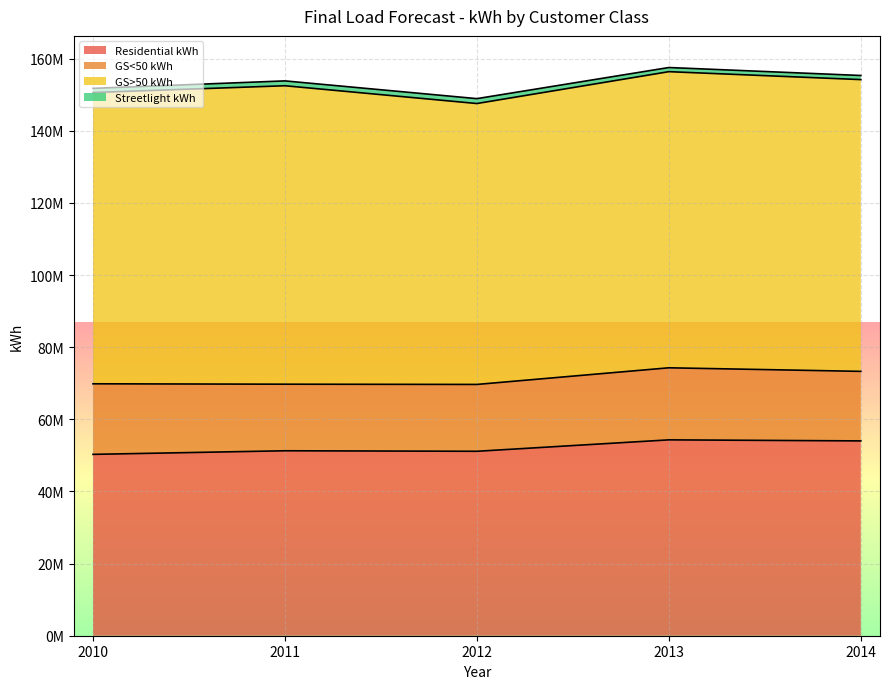

At which category does GS>50 kWh reach its first local valley?

2012